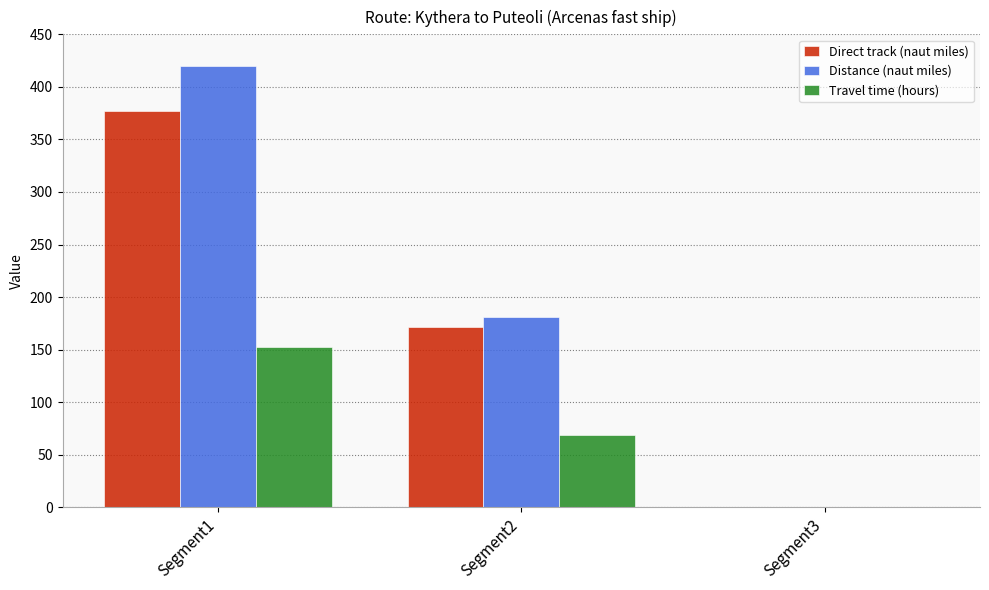

Which series has the widest spread of values?

Distance (naut miles)